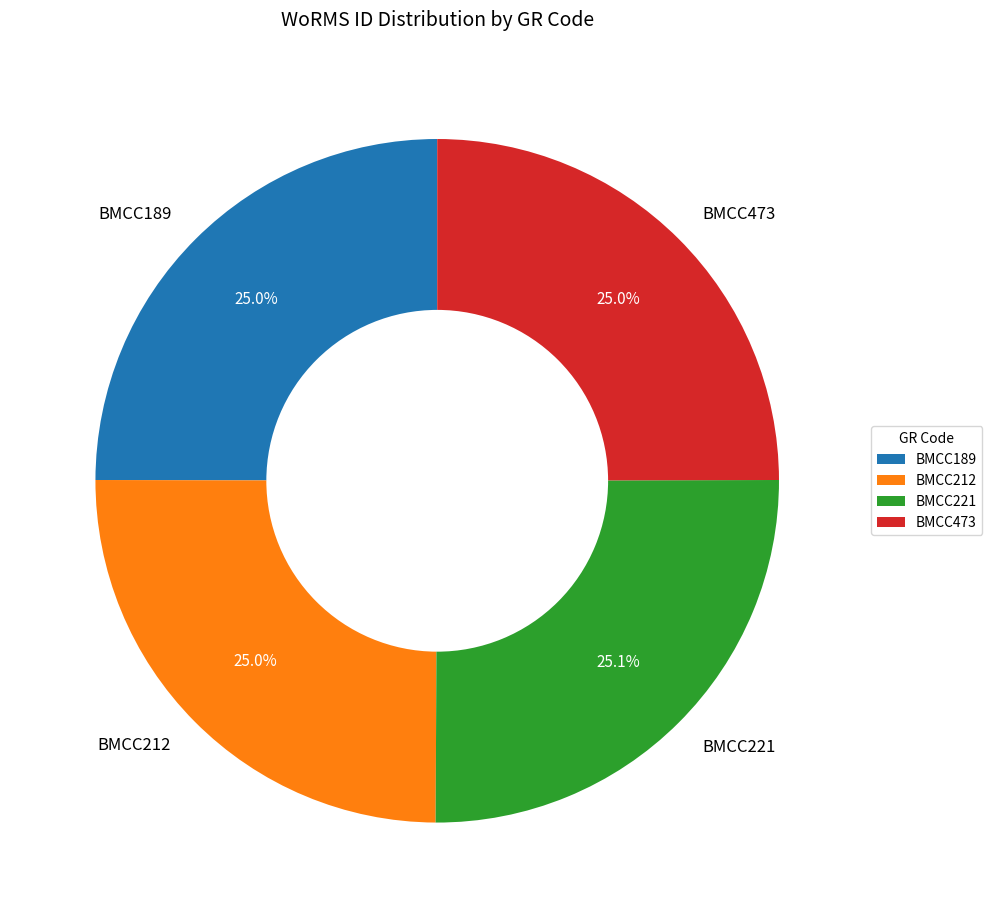

Is it true that BMCC189 is 19% of the pie?

False